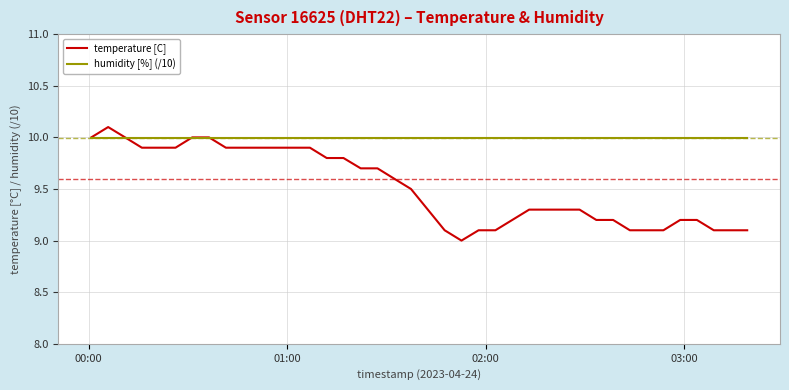

Which series has the largest total across all categories?

humidity [%] (/10)